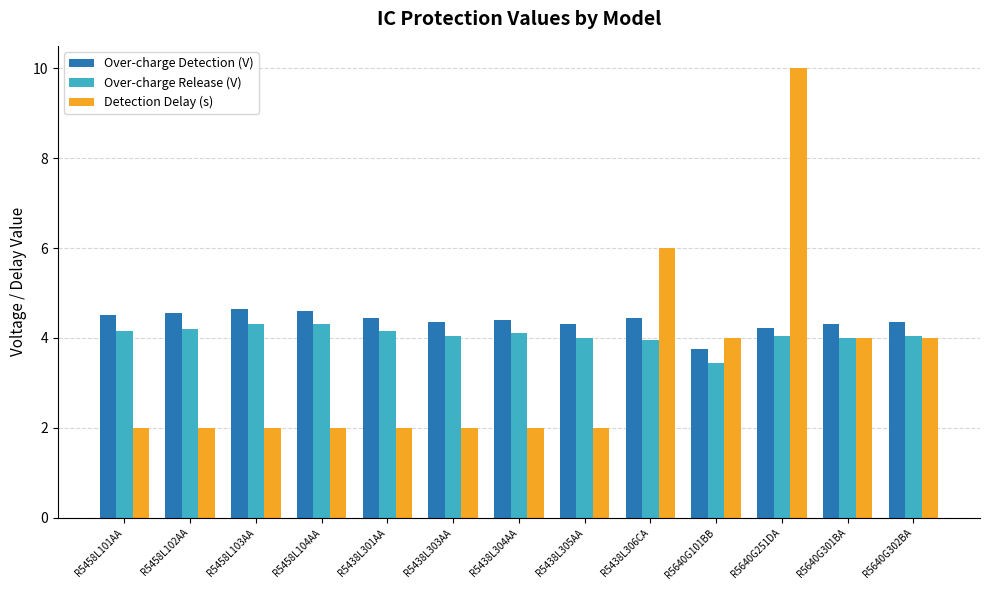

Which series has the widest spread of values?

Detection Delay (s)